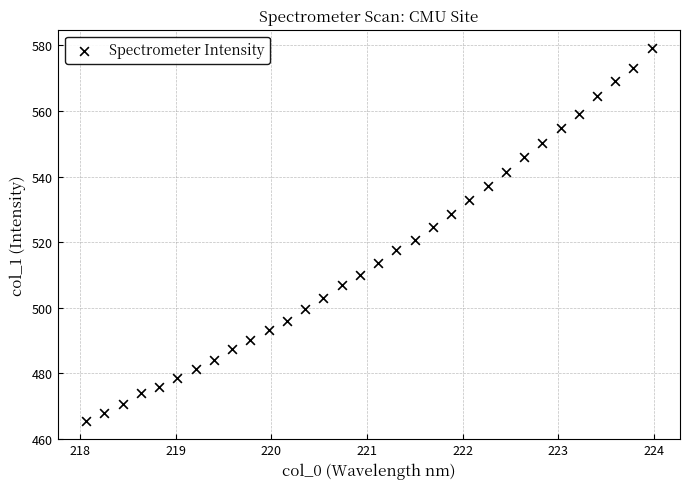

What is the range of X values (max minus min)?

5.9